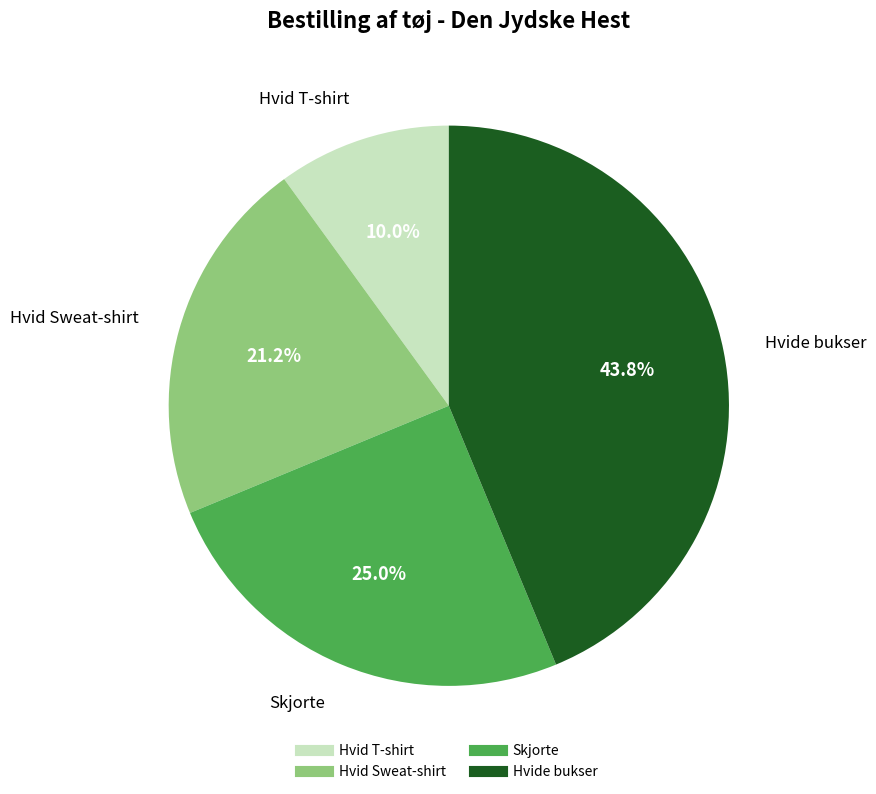

Is it true that Skjorte is 38% of the pie?

False